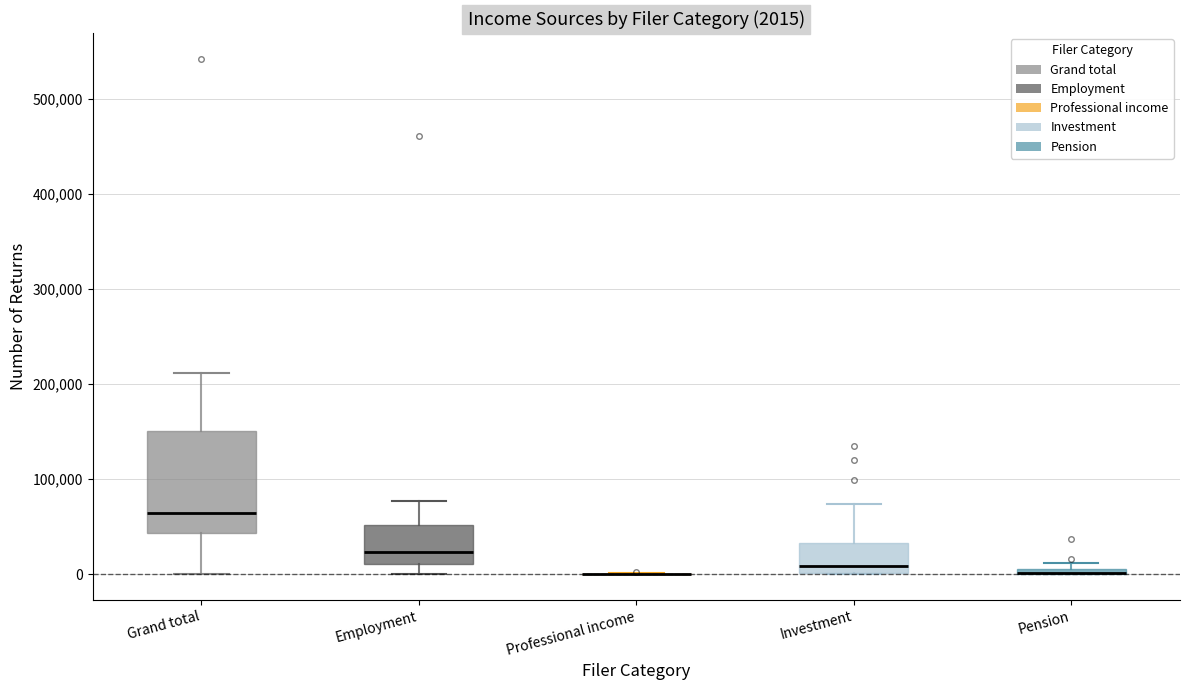

Comparing the boxes themselves (not the whiskers), which one is the tallest?

Grand total